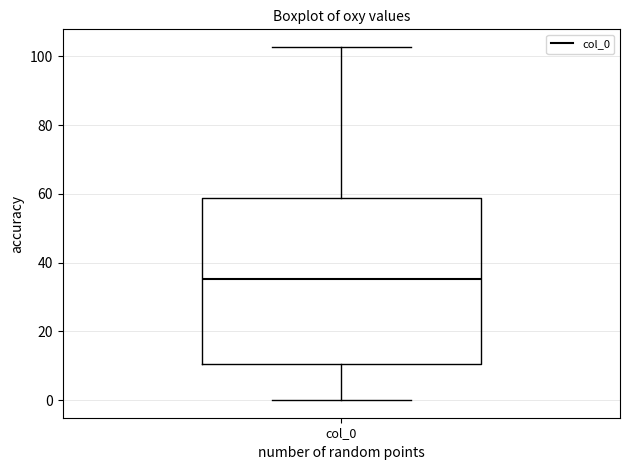

Transcribe this box plot: give where the median line is, the range the box spans, and where the two whiskers end, as read against the y-axis. The values are not printed on the chart, so give them approximately, as read against the axis.

median 36, box 10 to 58, whiskers 0 to 102